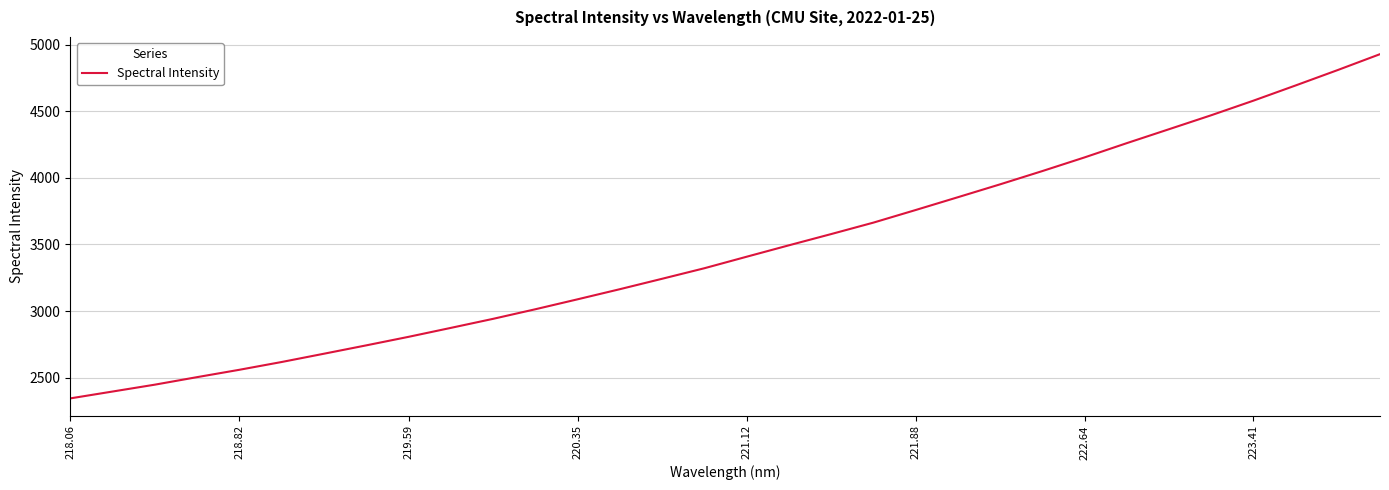

What is the maximum value shown in the chart?

4928.3